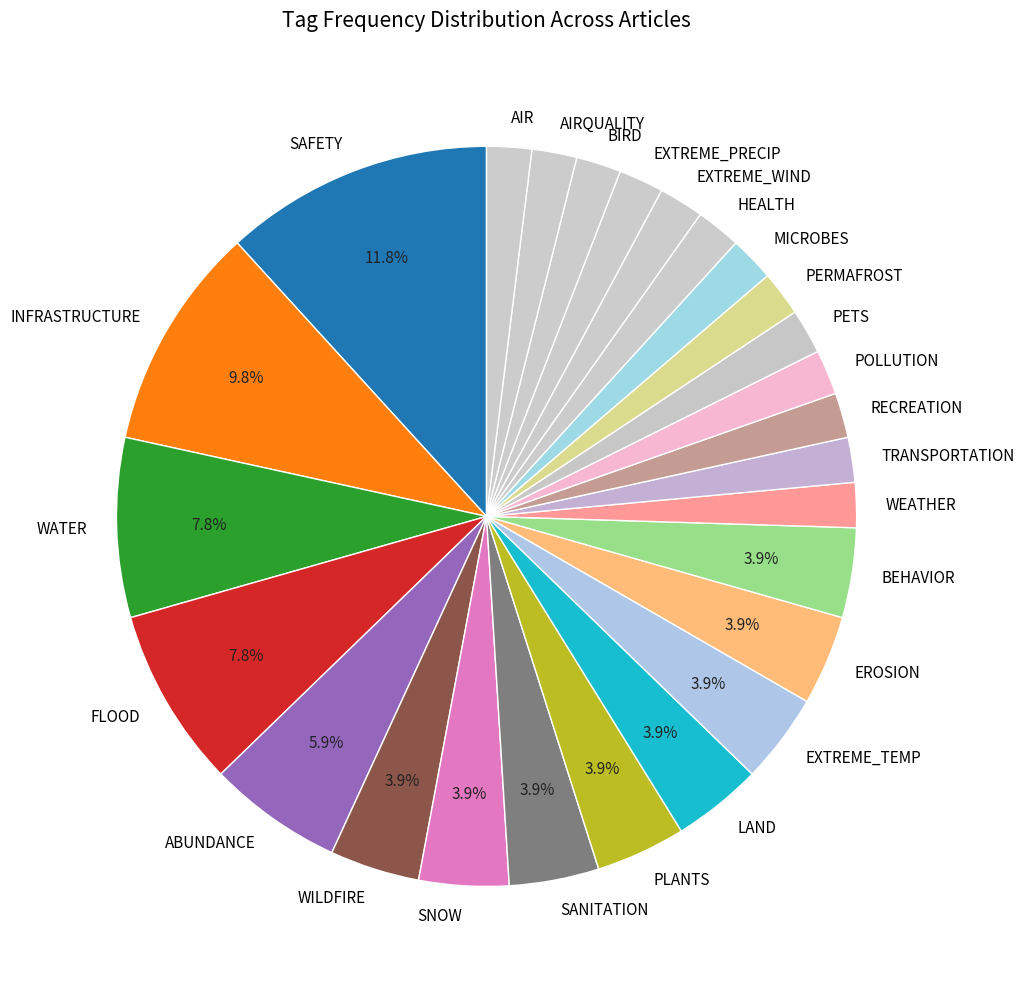

What is the largest slice in the pie chart?

SAFETY